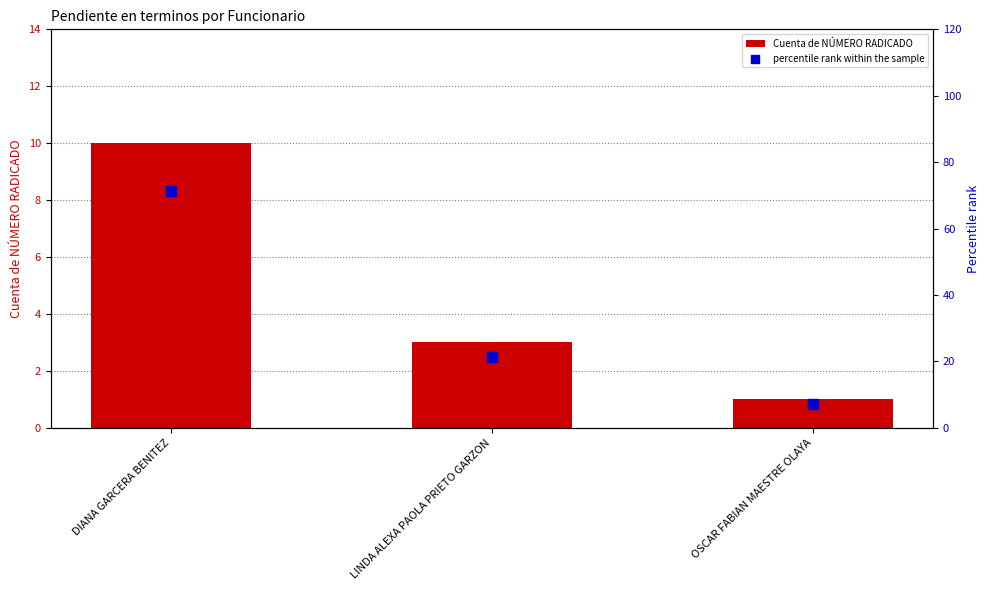

What is the total value across all series at LINDA ALEXA PAOLA PRIETO GARZON?

24.4